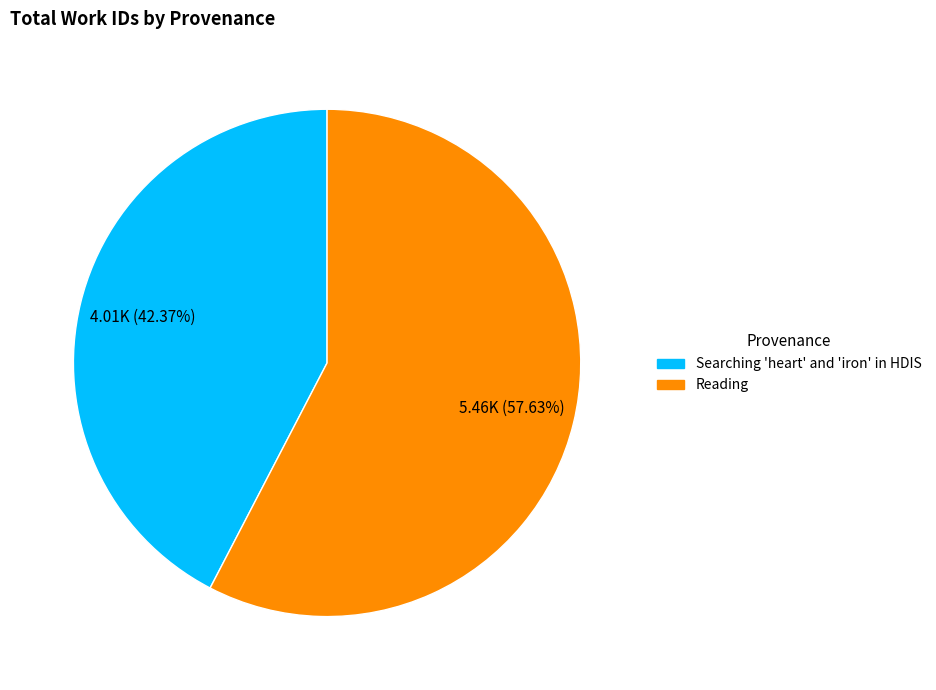

What percentage do Searching 'heart' and 'iron' in HDIS and Reading together represent?

100.0%